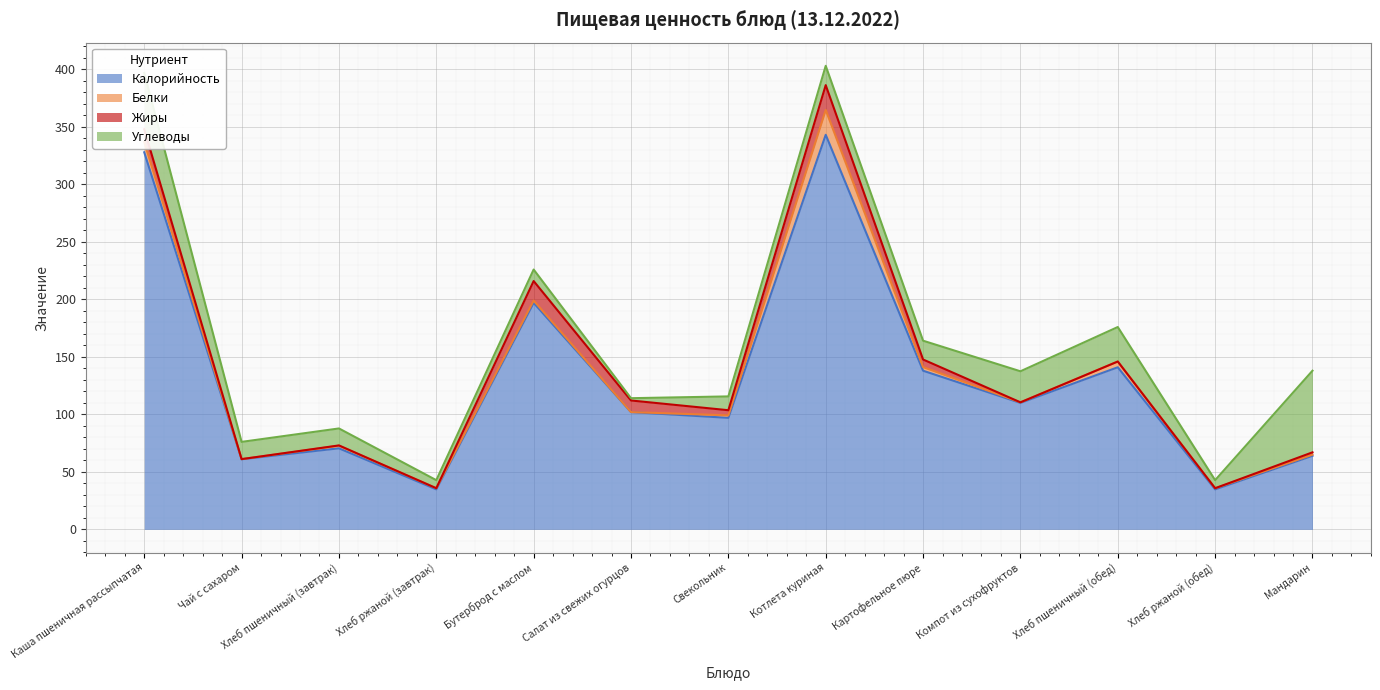

Is the value of Углеводы at Хлеб ржаной (обед) greater than the value of Жиры at Хлеб ржаной (завтрак)?

Yes